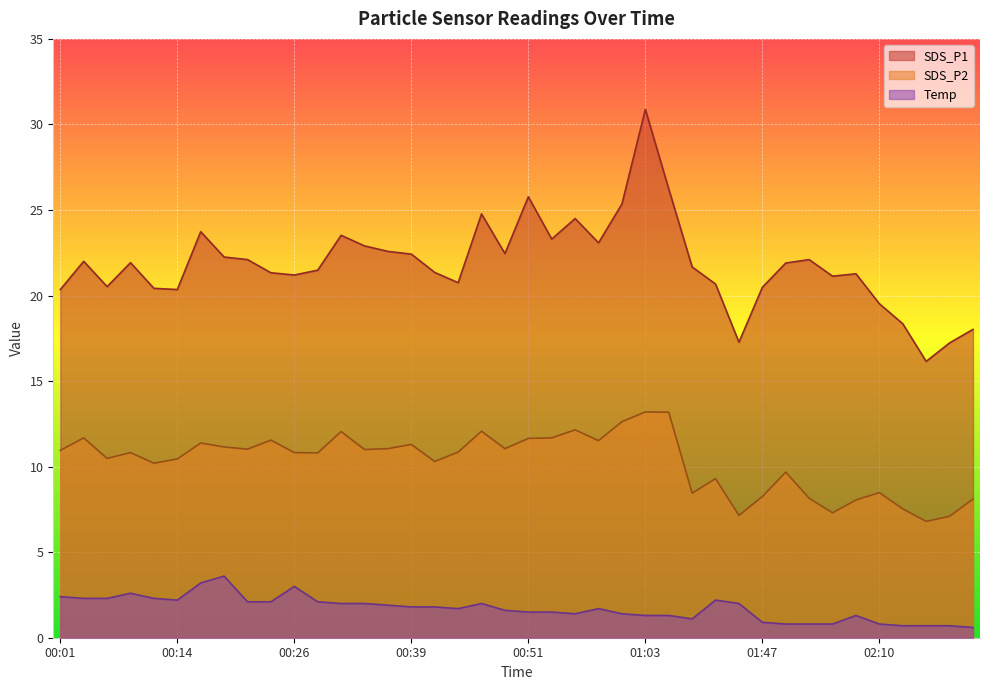

At 01:47, list the series in order from smallest to largest.

Temp, SDS_P2, SDS_P1